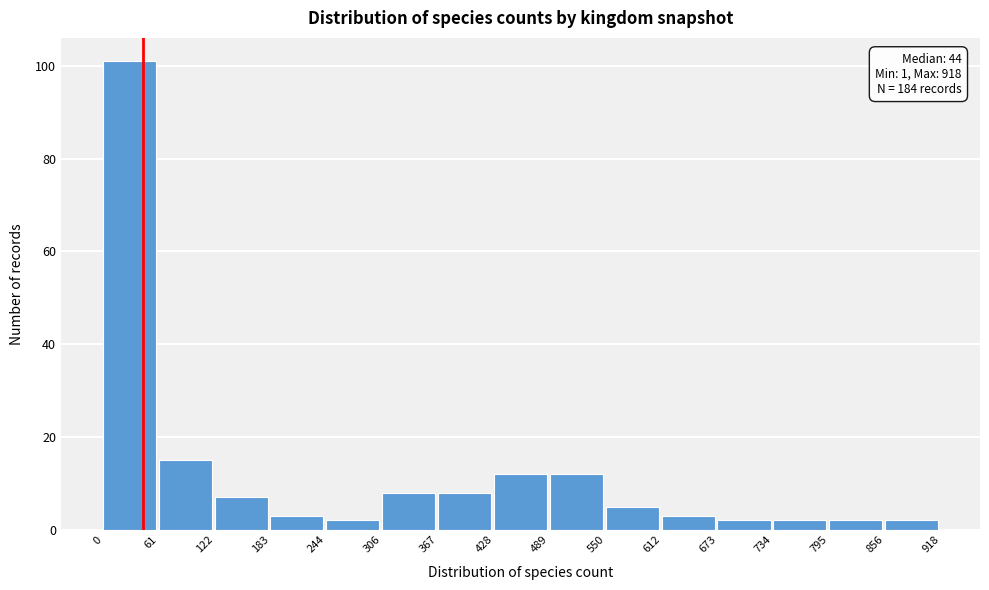

Over which range of the x-axis is the bar tallest?

0 to 61